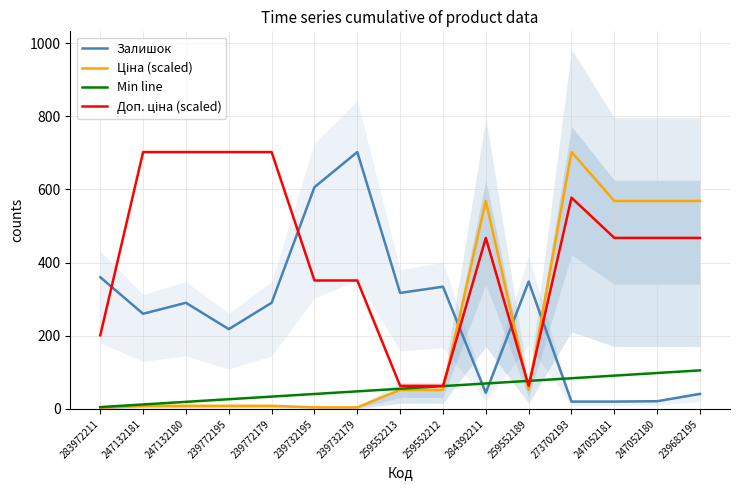

What is the greatest value displayed?

702.0